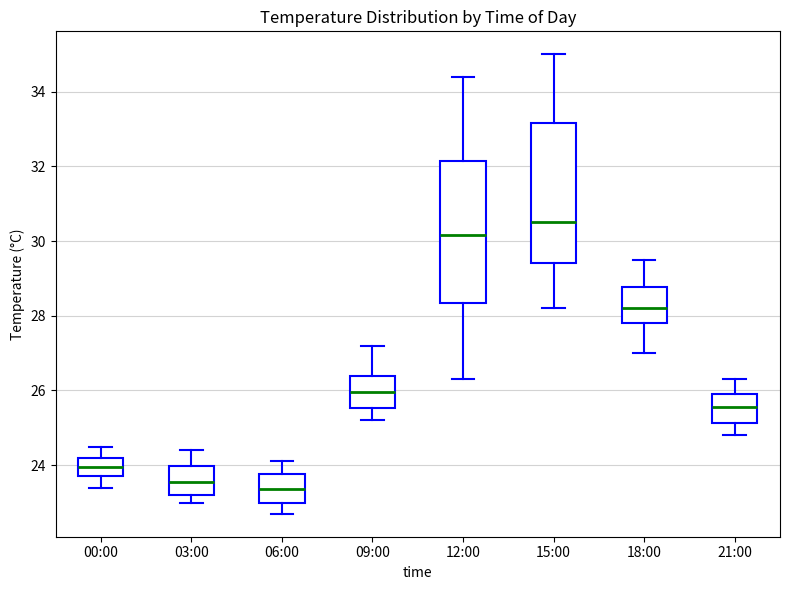

Reading left to right, transcribe this box plot: for each box, give where its median line is, the range the box spans, and where its two whiskers end, as read against the y-axis. The values are not printed on the chart, so give them approximately, as read against the axis.

00:00: median 24.0, box 23.8 to 24.2, whiskers 23.4 to 24.6
03:00: median 23.6, box 23.2 to 24.0, whiskers 23.0 to 24.4
06:00: median 23.4, box 23.0 to 23.8, whiskers 22.8 to 24.2
09:00: median 26.0, box 25.6 to 26.4, whiskers 25.2 to 27.2
12:00: median 30.2, box 28.4 to 32.2, whiskers 26.4 to 34.4
15:00: median 30.6, box 29.4 to 33.2, whiskers 28.2 to 35.0
18:00: median 28.2, box 27.8 to 28.8, whiskers 27.0 to 29.6
21:00: median 25.6, box 25.2 to 26.0, whiskers 24.8 to 26.4